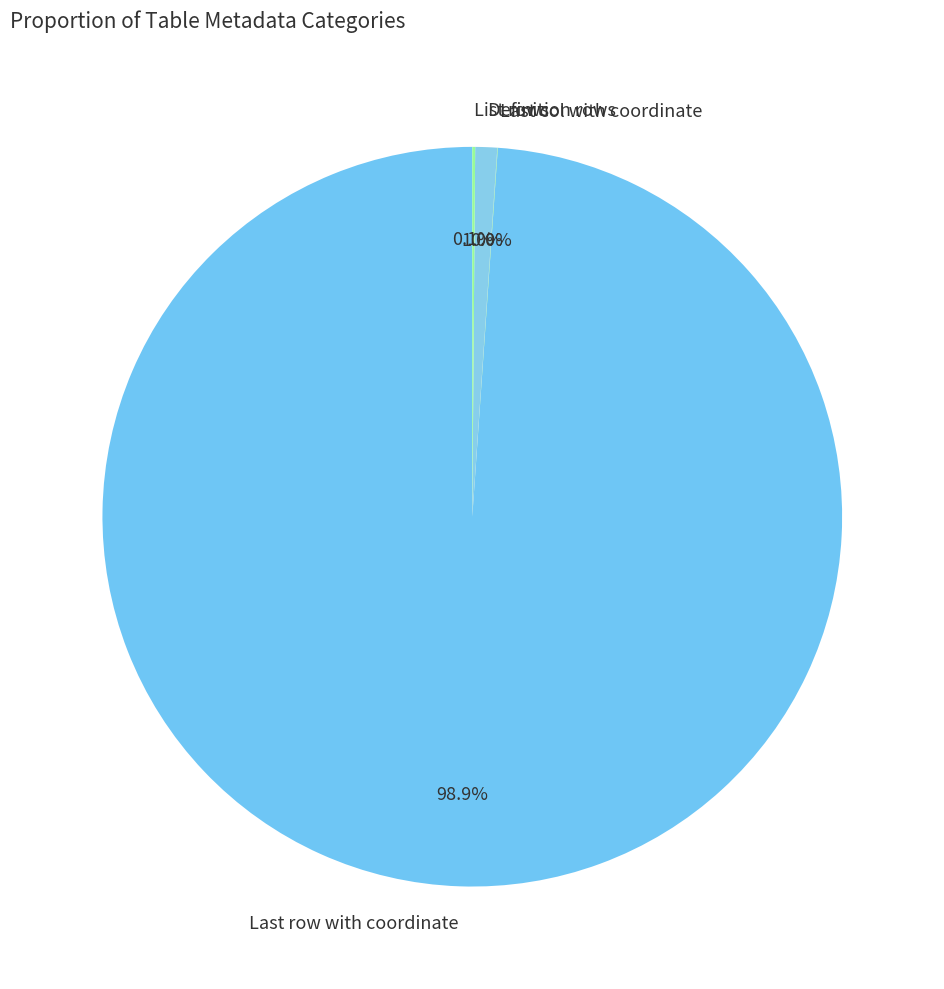

To the nearest percent, what portion does Definition rows represent?

1%